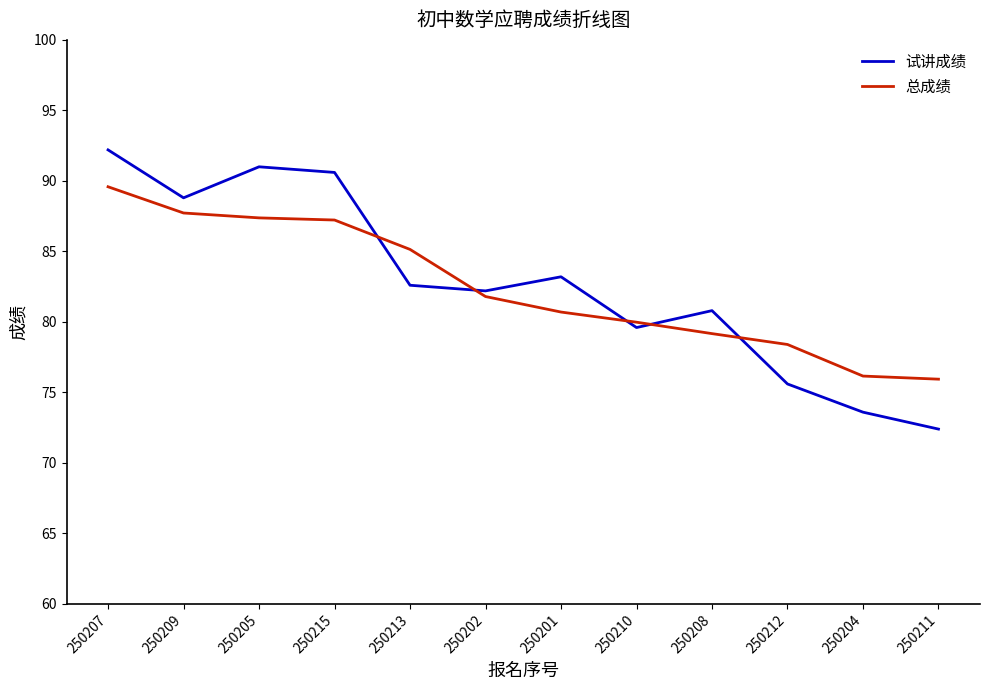

What is the sum of the 总成绩 values at 250208 and 250210?

159.2